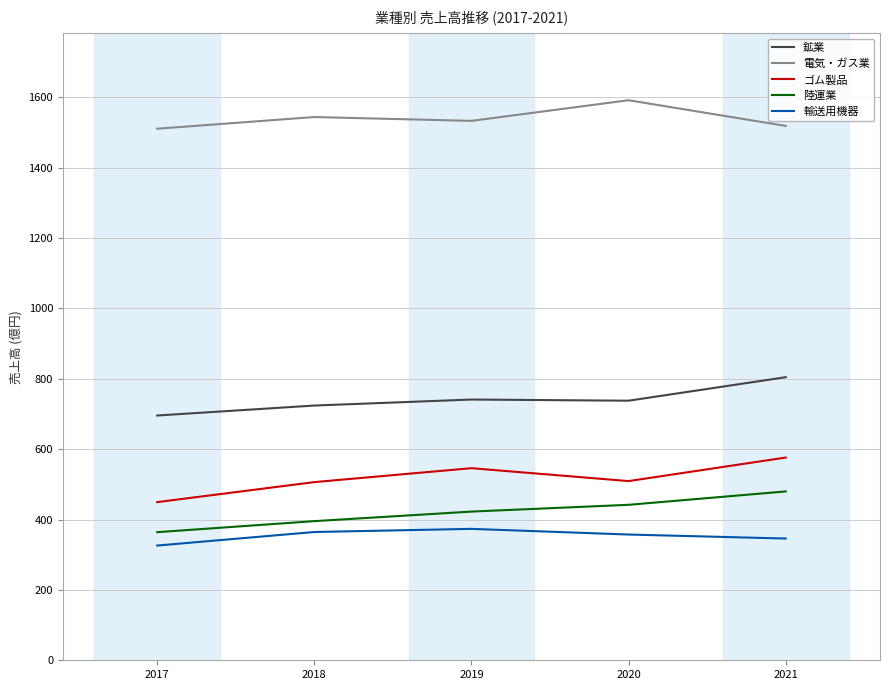

How many series are shown in this chart?

5